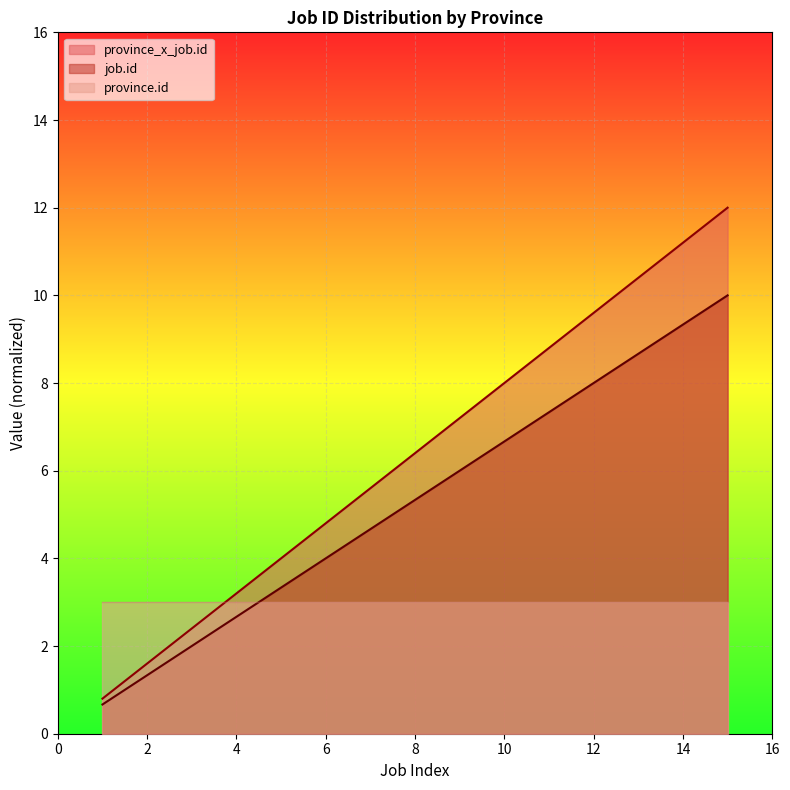

True or false: job.id has more than 1 interior local peaks.

False